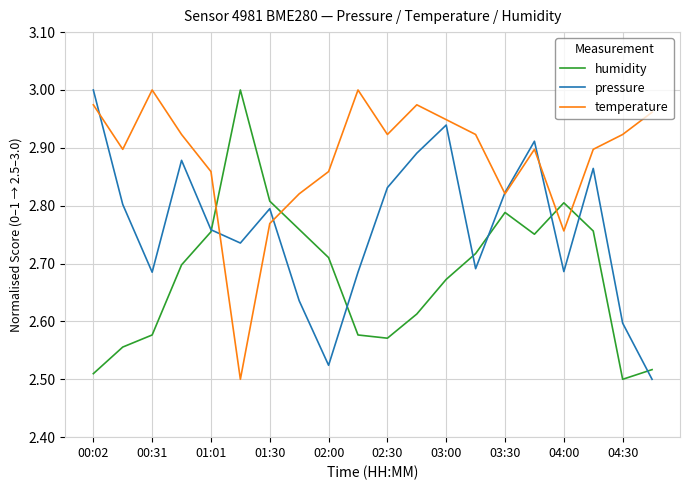

True or false: temperature and humidity intersect in this chart.

True